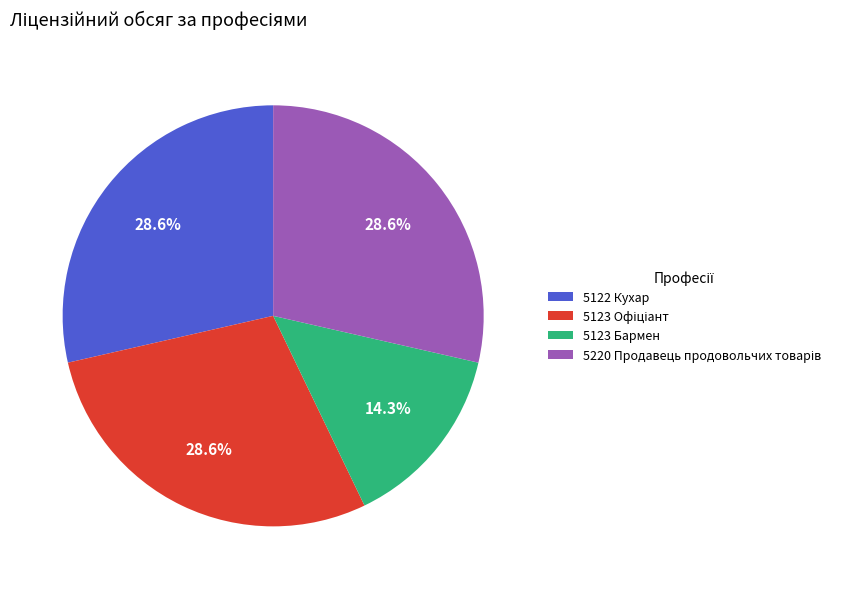

Does 5123 Бармен account for over 50% of the chart?

No